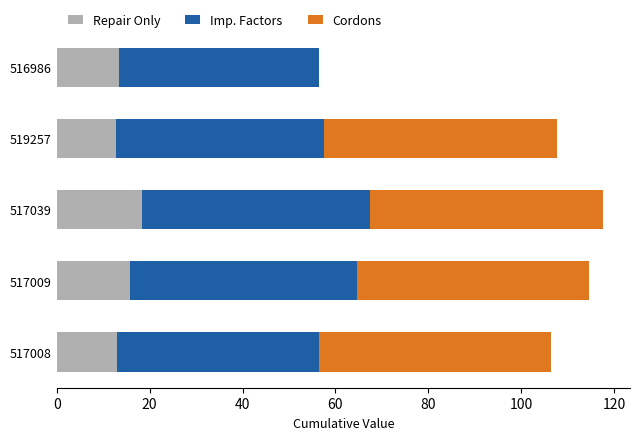

What is the sum of the Repair Only values at 519257 and 517039?

31.2